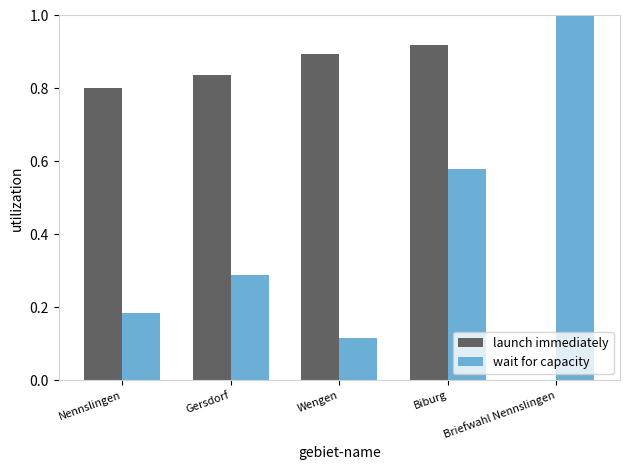

Between Biburg and Briefwahl Nennslingen, which series saw the biggest shift?

wait for capacity